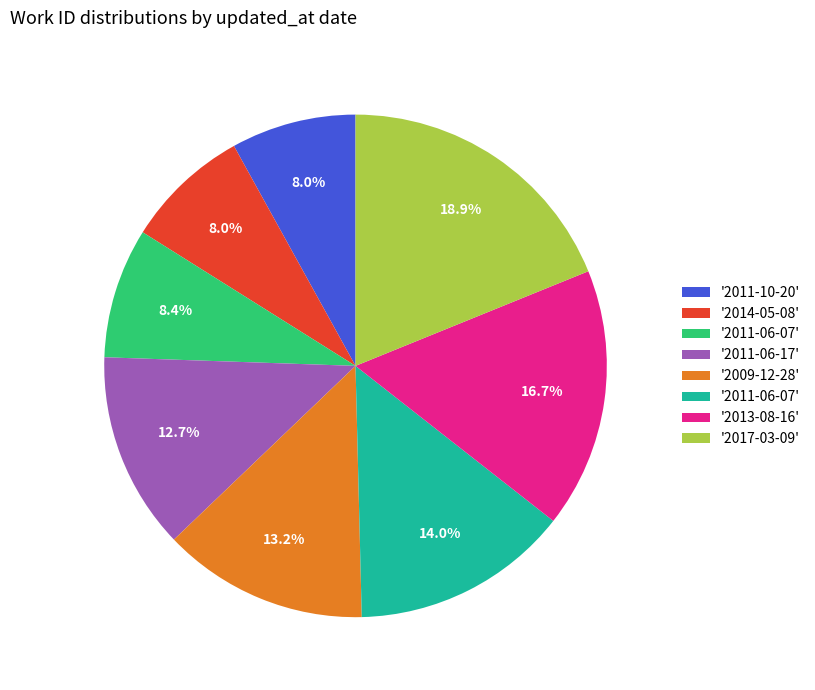

Is there a majority slice in this chart?

No